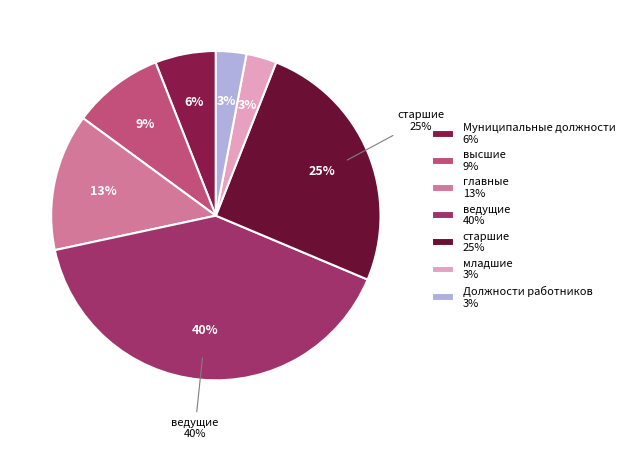

How many segments does this pie chart have?

7